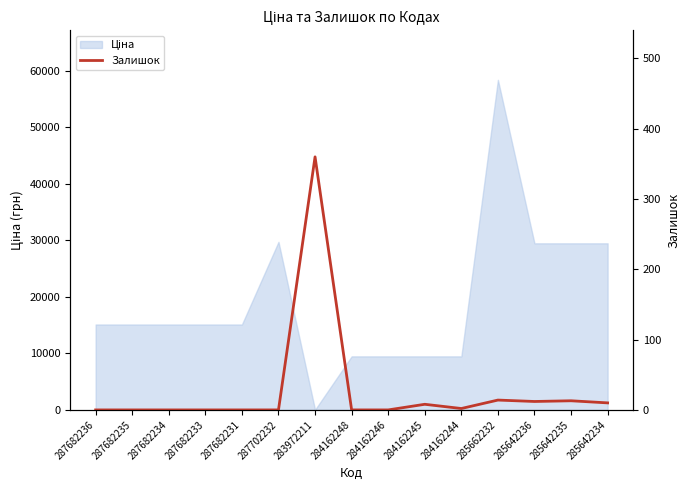

What is the change in value from 287702232 to 285642234?

+10